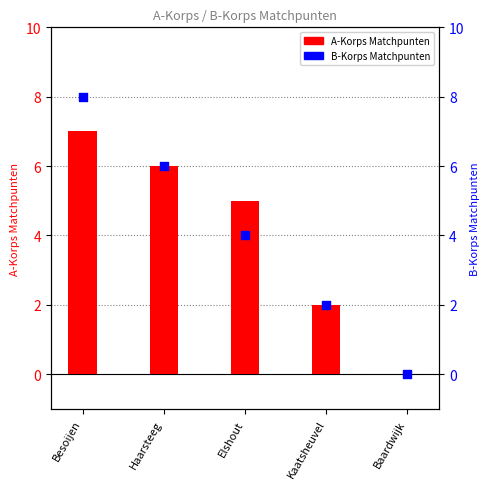

What is the total value across all series at Kaatsheuvel?

4